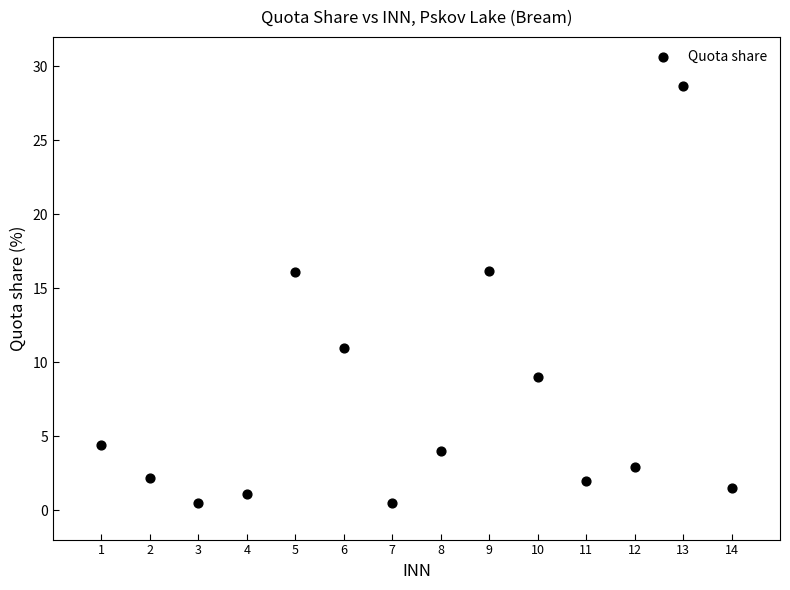

What is the range of X values (max minus min)?

13.0